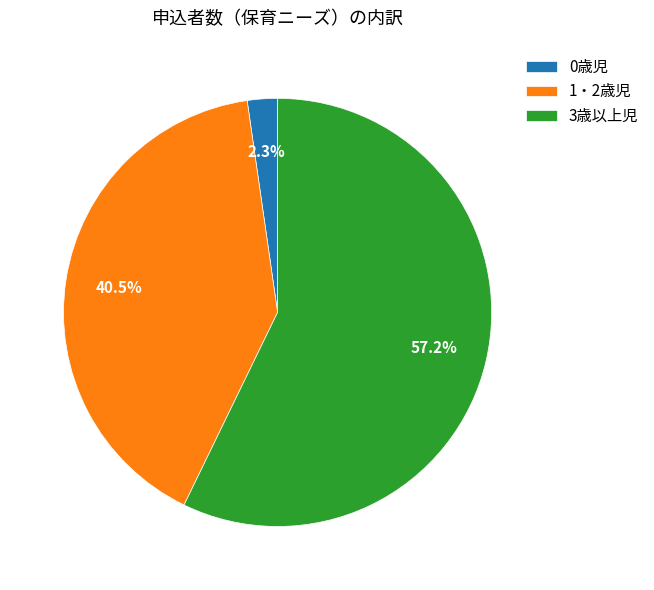

Which category accounts for the majority?

3歳以上児